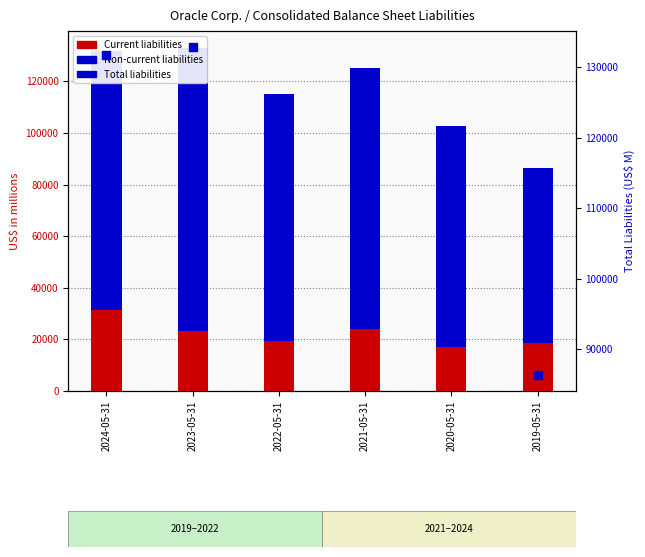

Which series has the largest total across all categories?

Total liabilities